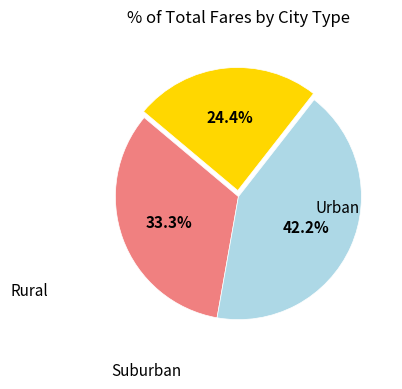

How many slices are in this pie chart?

3